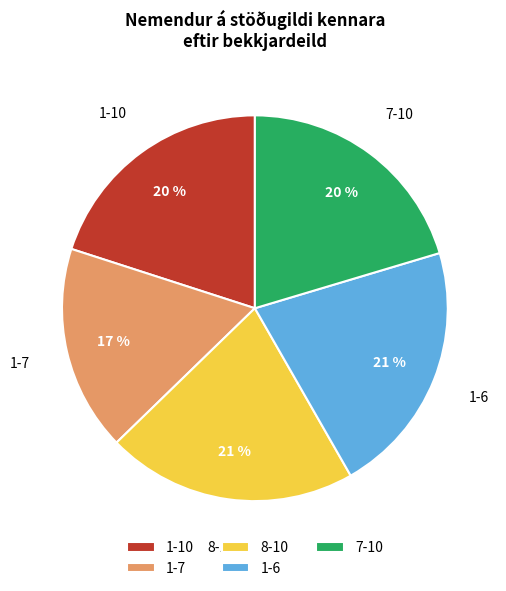

To the nearest percent, what is the average slice percentage?

20%